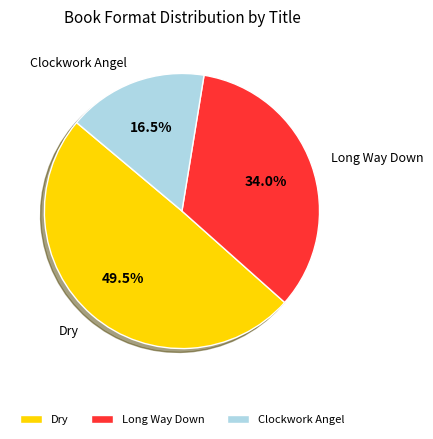

Is it true that Dry is 56% of the pie?

False